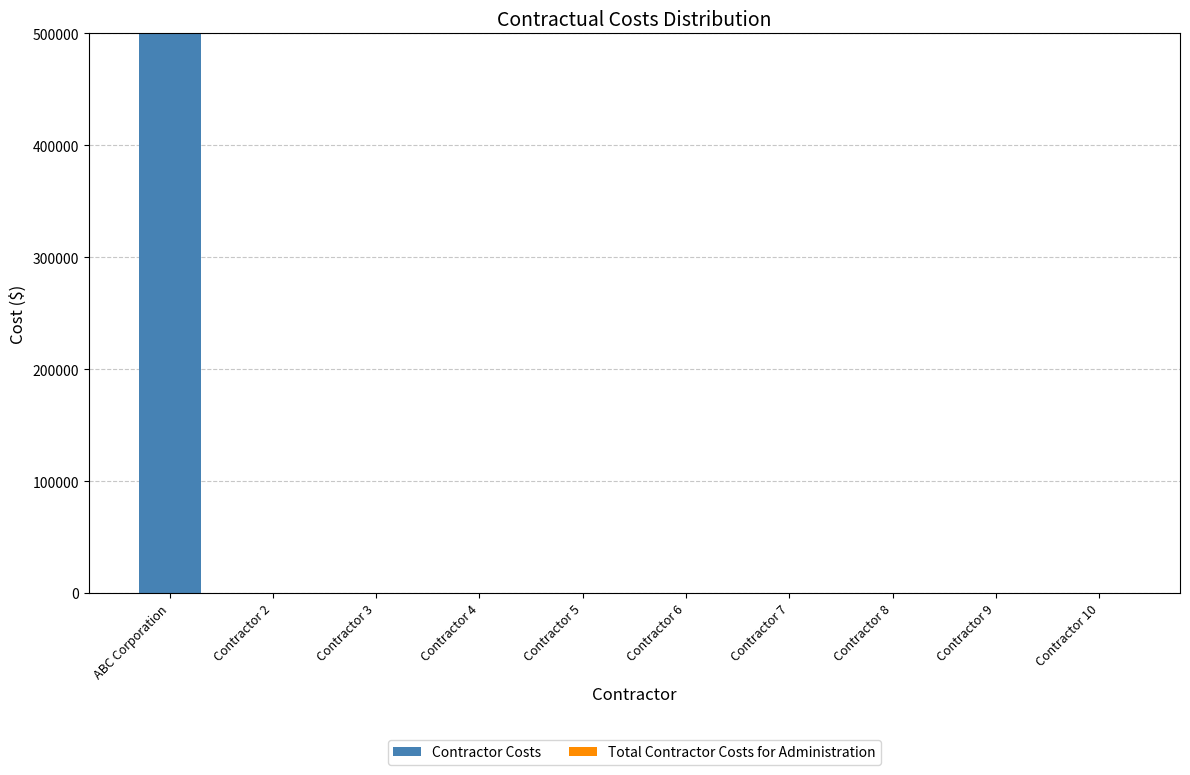

Is it true that the value at Contractor 5 is 0?

True